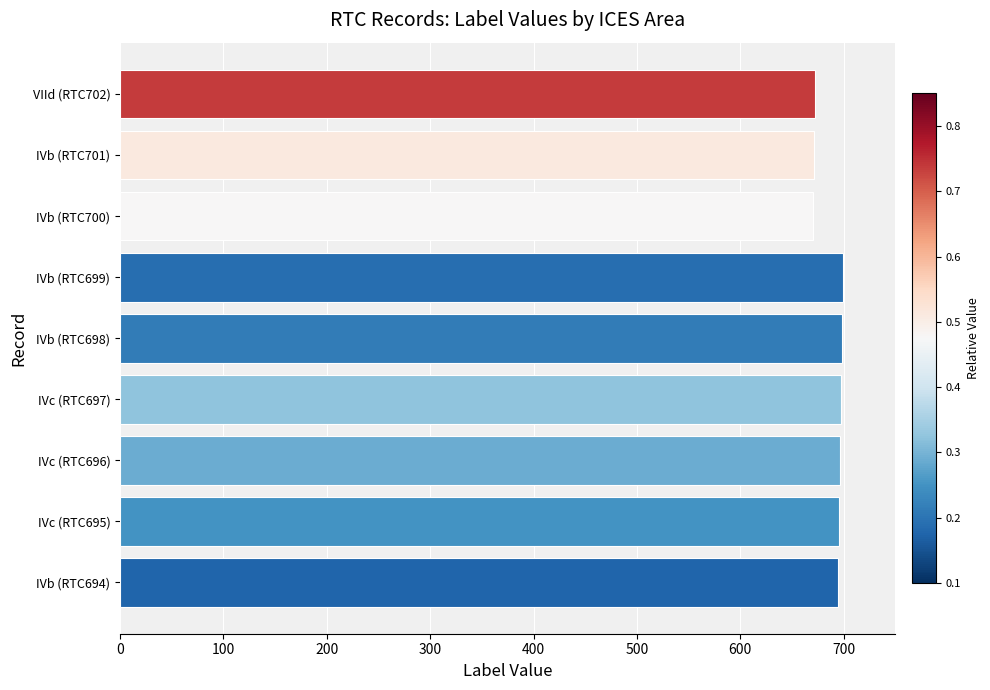

Does the chart contain any negative values?

No